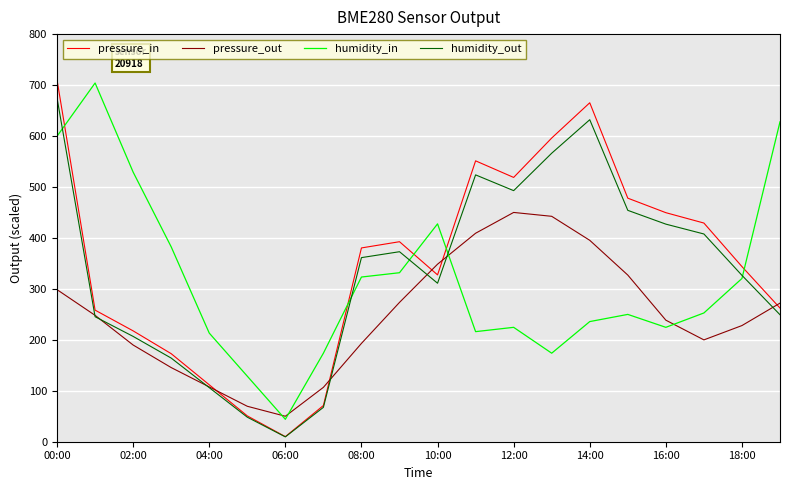

What is the highest value of the pressure_in series?

710.0